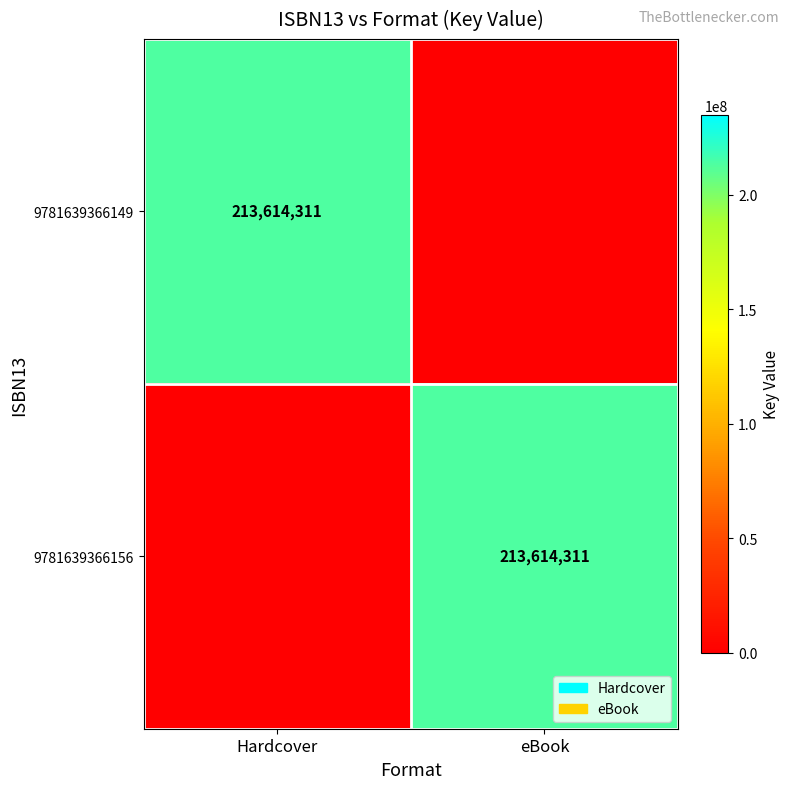

Which category has the highest value across all series?

Hardcover